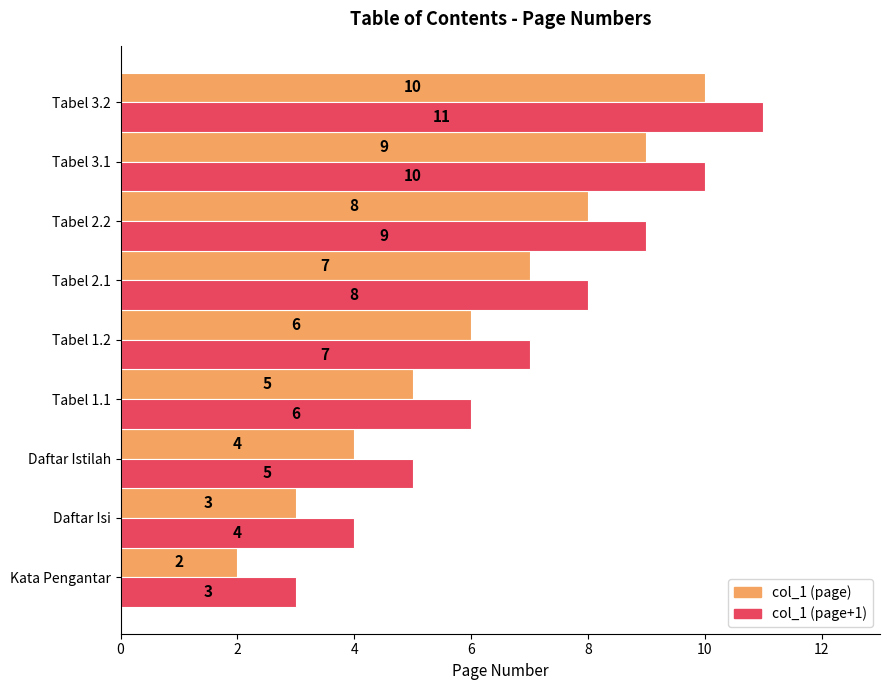

Is it true that col_1 (page+1) equals 8 at Tabel 2.1?

True